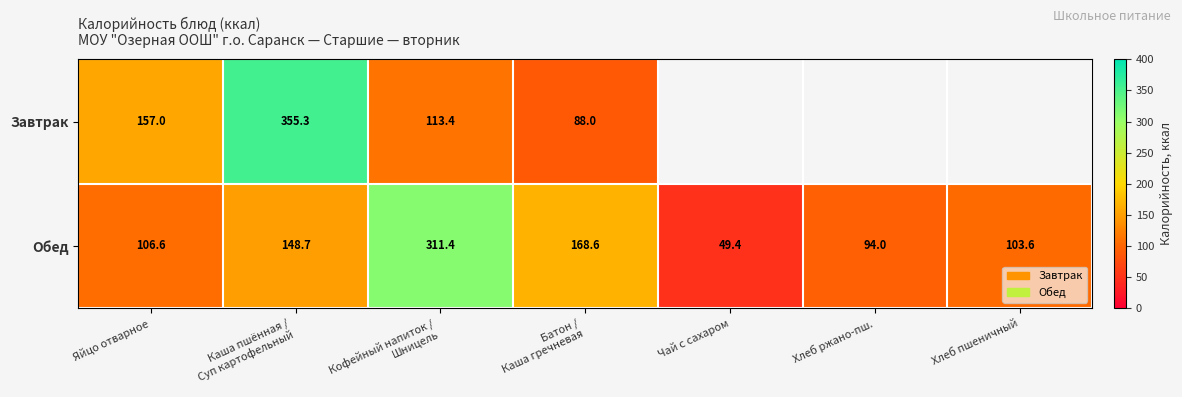

Is it true that Обед equals 145.6 at Хлеб пшеничный?

False